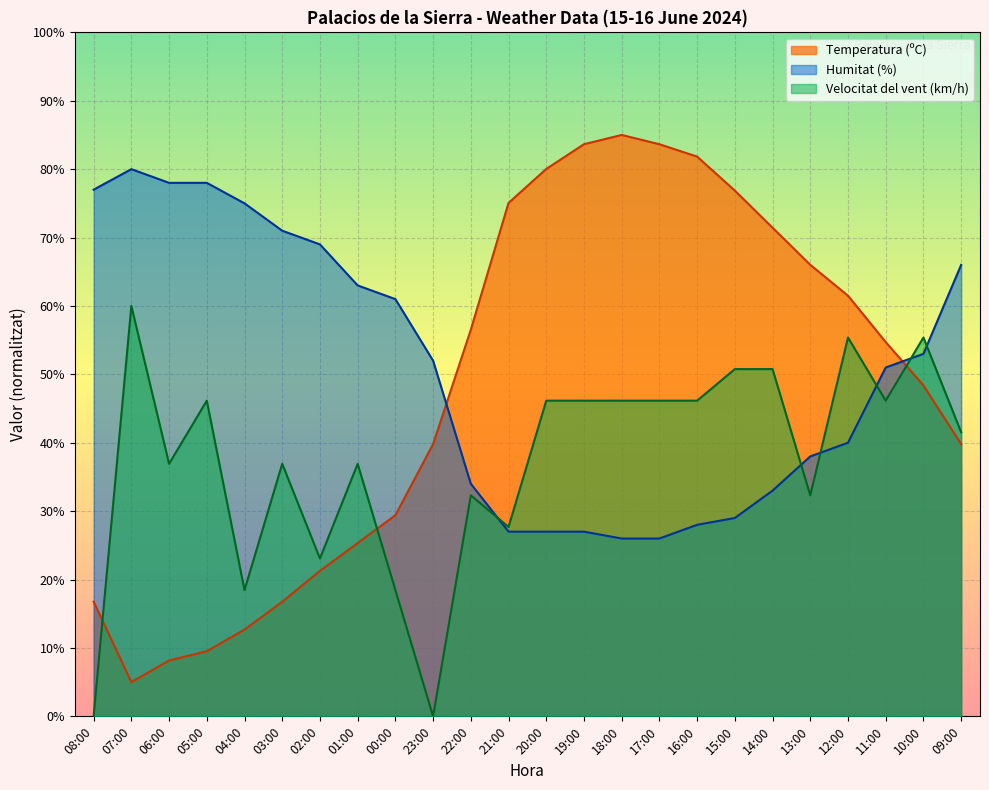

How many intersections are there between Temperatura (ºC) and Humitat (%)?

2